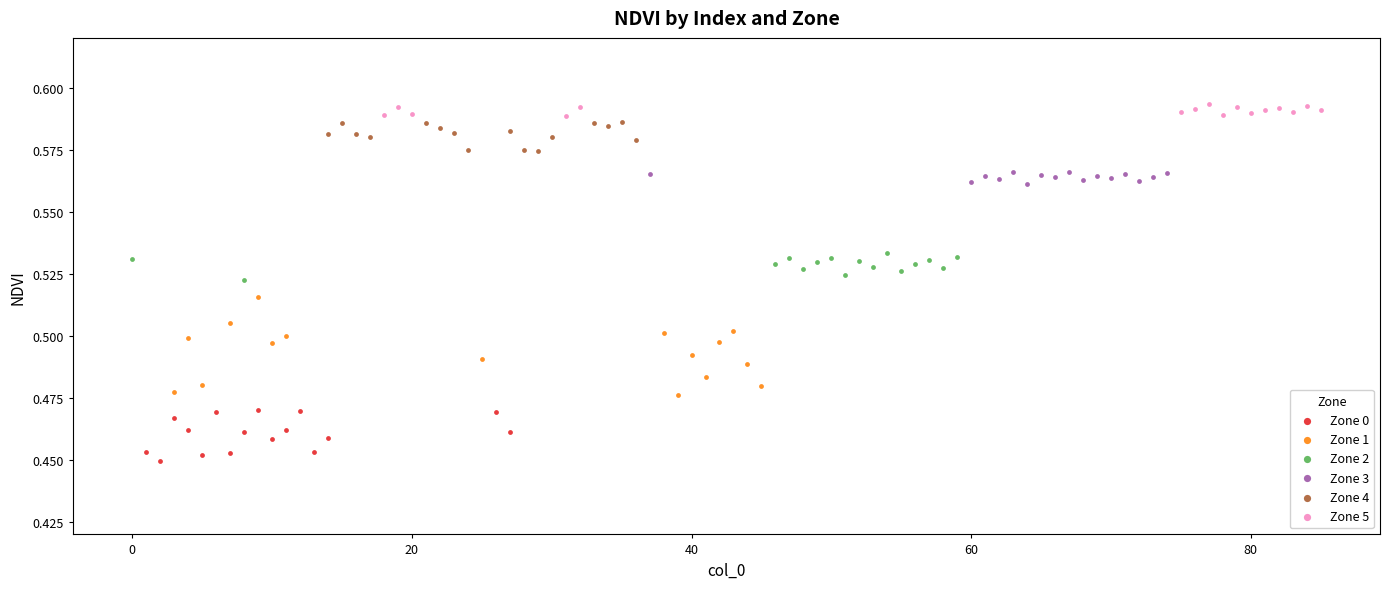

Which series has the widest spread of Y values?

Zone 1